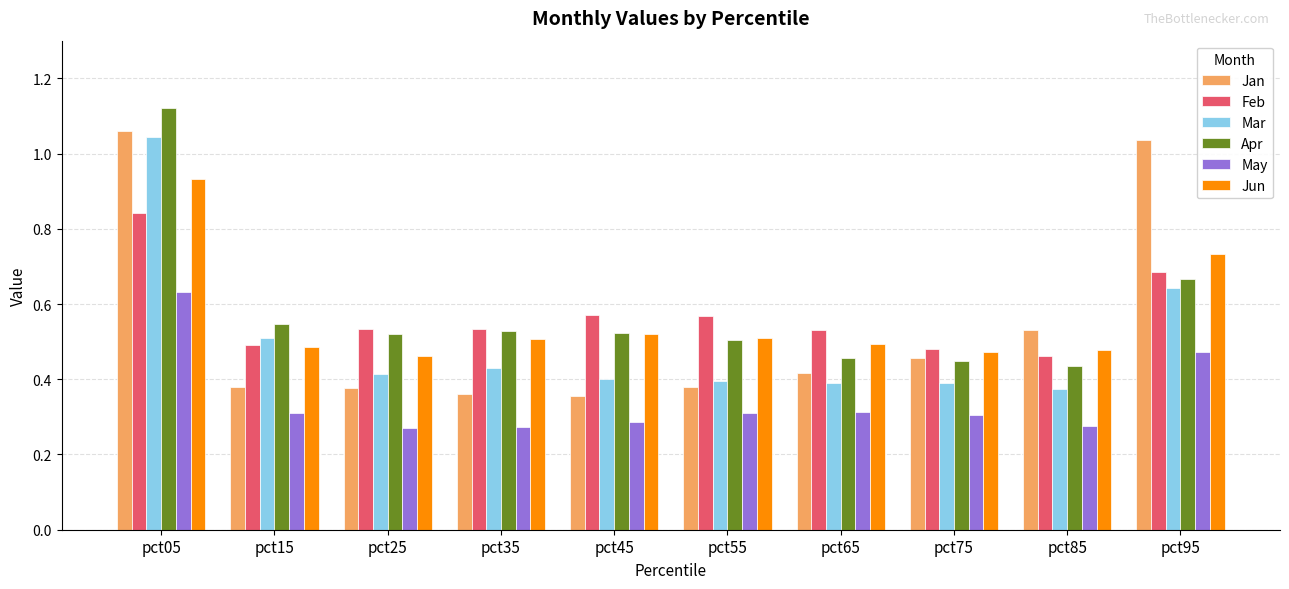

The Jun series shows 0.5 at pct45. True or false?

True